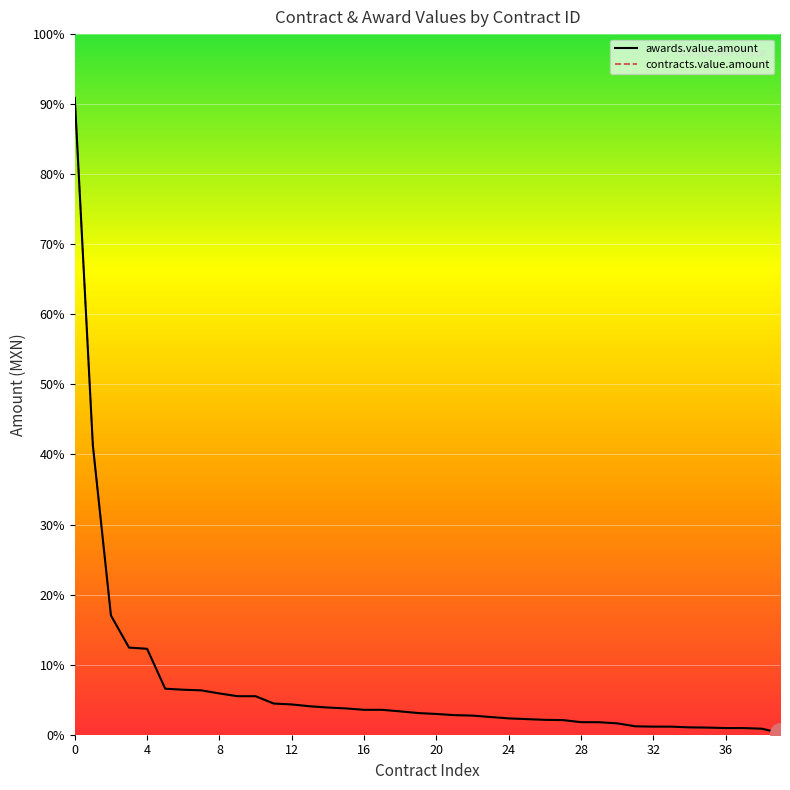

True or false: contracts.value.amount and awards.value.amount cross at least once.

False